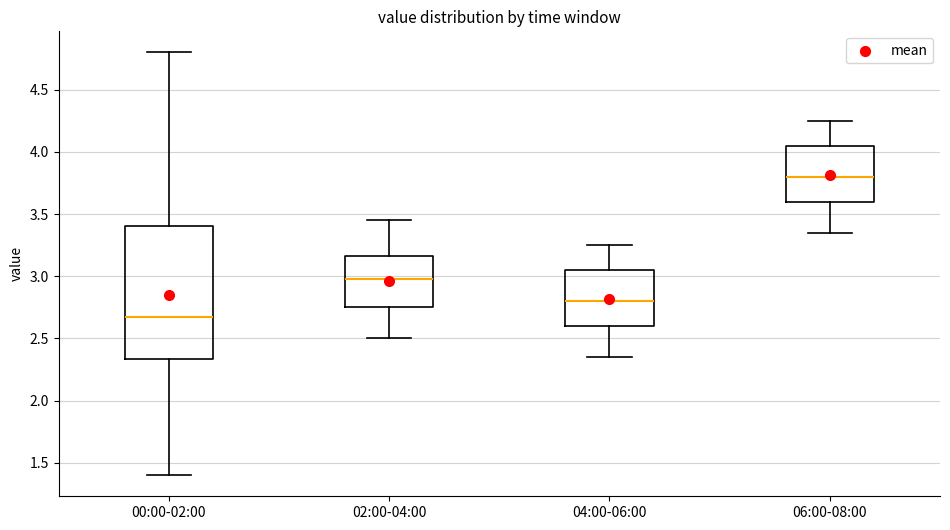

Which box is the tallest, from its lower edge to its upper edge?

00:00-02:00